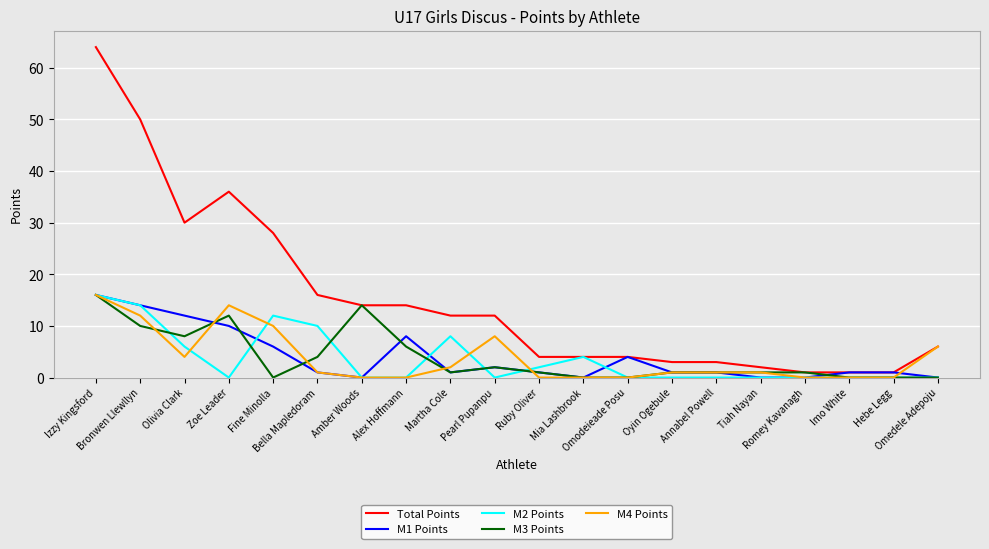

The M3 Points series shows 1 at Pearl Pupanpu. True or false?

False